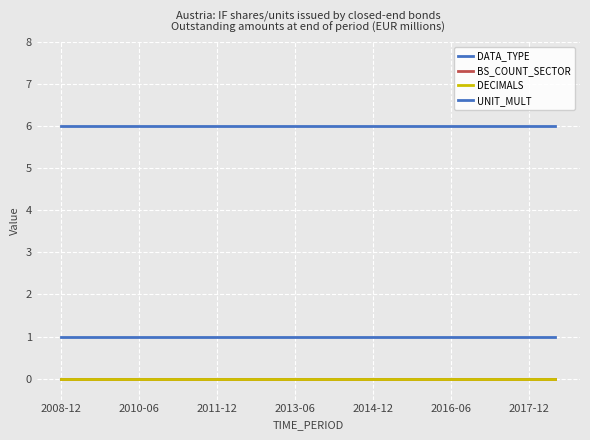

True or false: DATA_TYPE and BS_COUNT_SECTOR intersect in this chart.

False